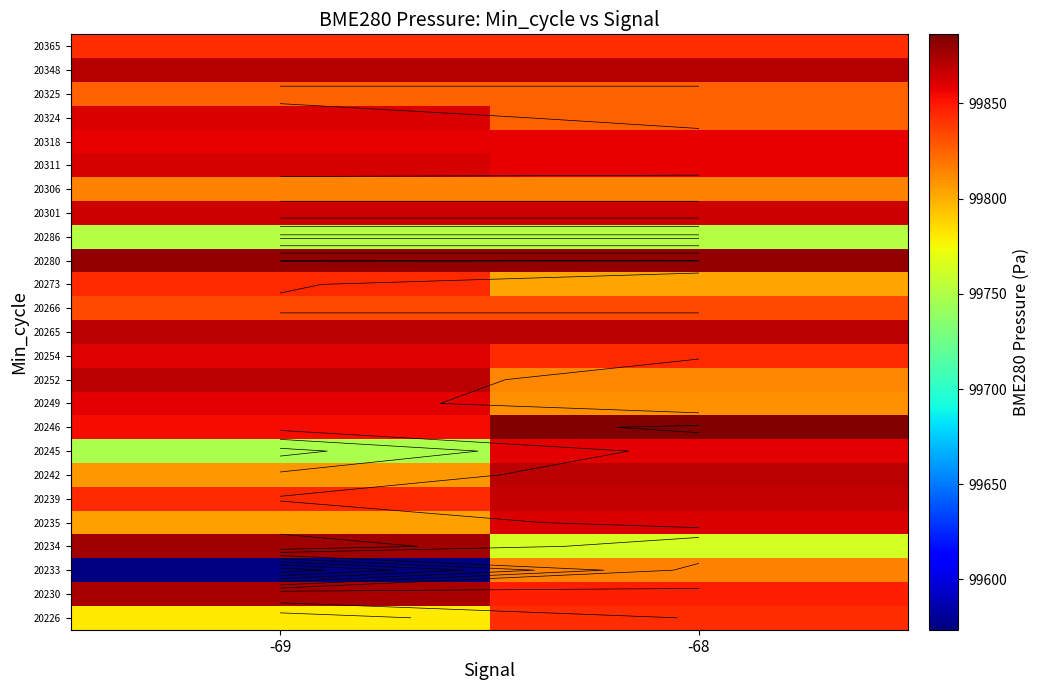

What is the maximum value shown in the chart?

99886.3